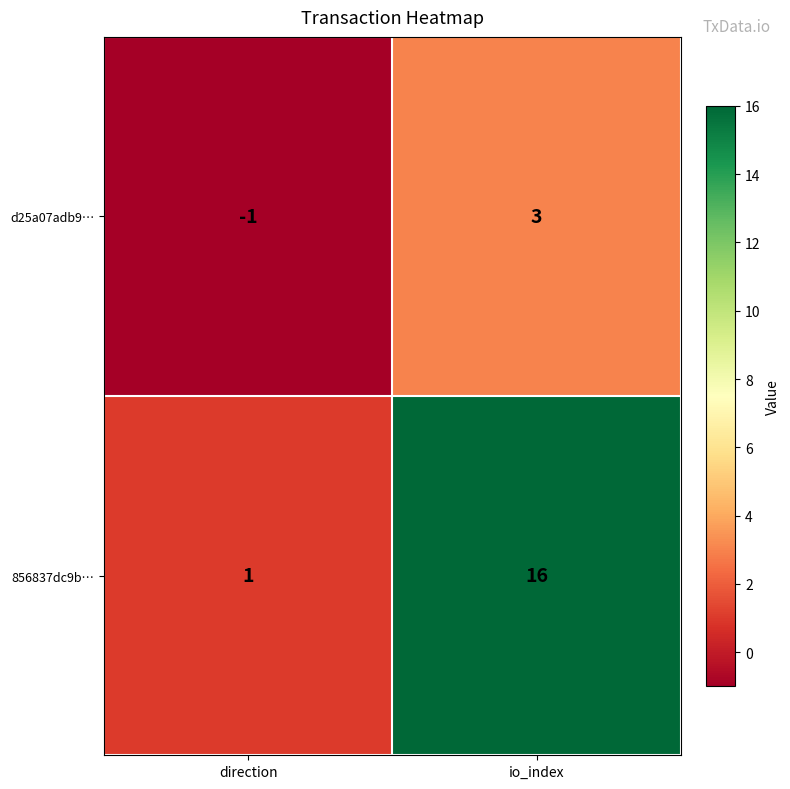

What is the total value across all series at io_index?

19